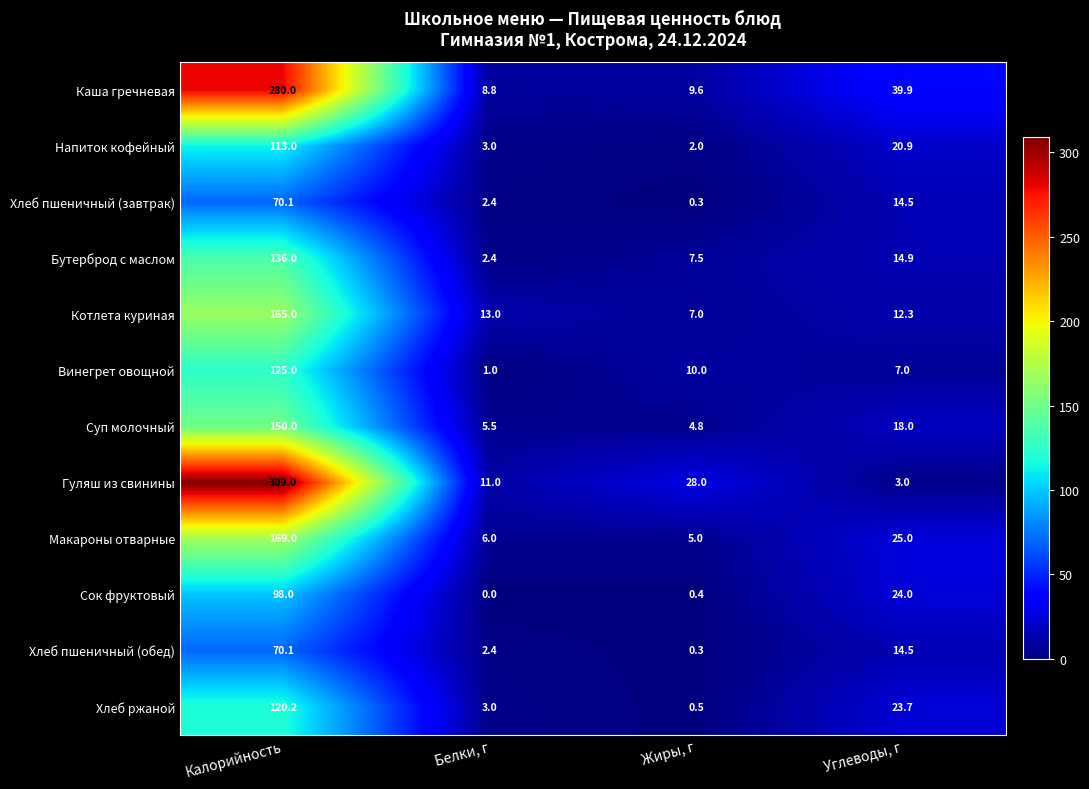

Which label corresponds to the smallest value in the chart?

Белки, г